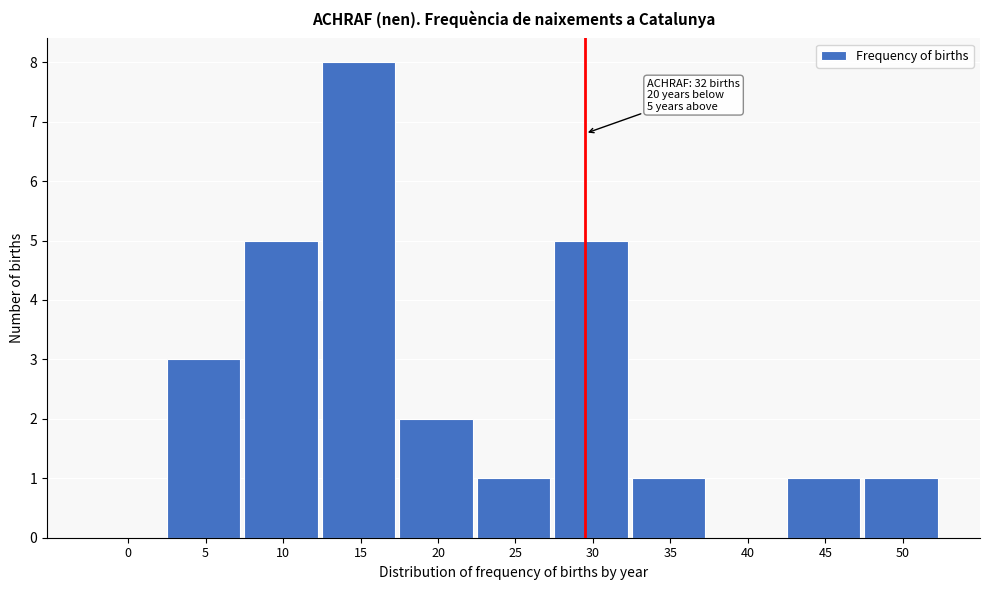

Reading right to left, what are all the values shown in this chart?

50=1	45=1	40=0	35=1	30=5	25=1	20=2	15=8	10=5	5=3	0=0